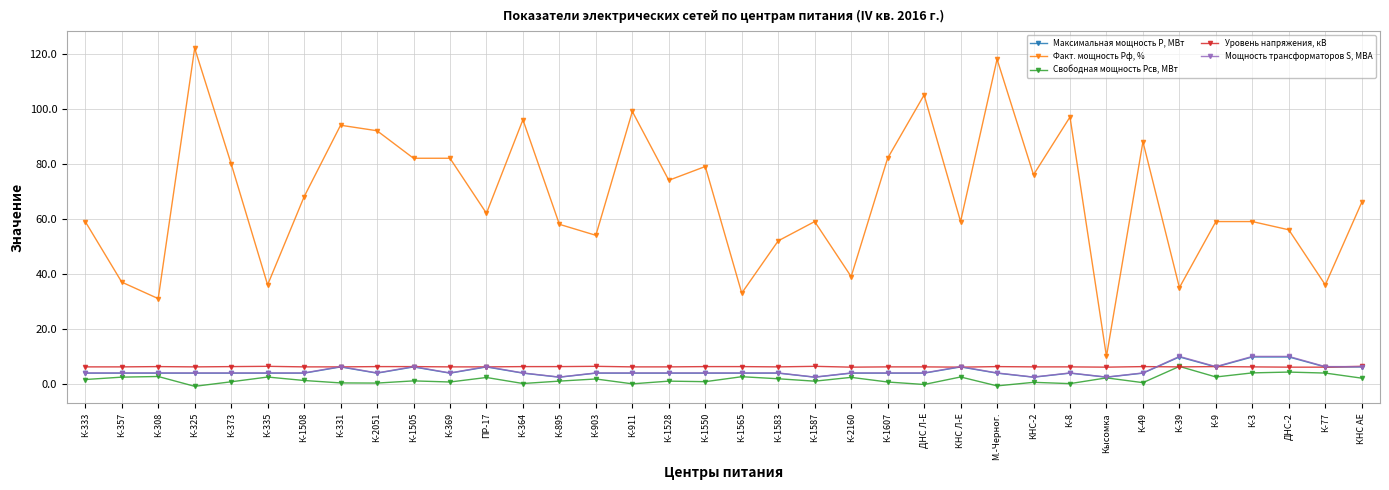

What is the lowest value of the Мощность трансформаторов S, МВА series?

2.5